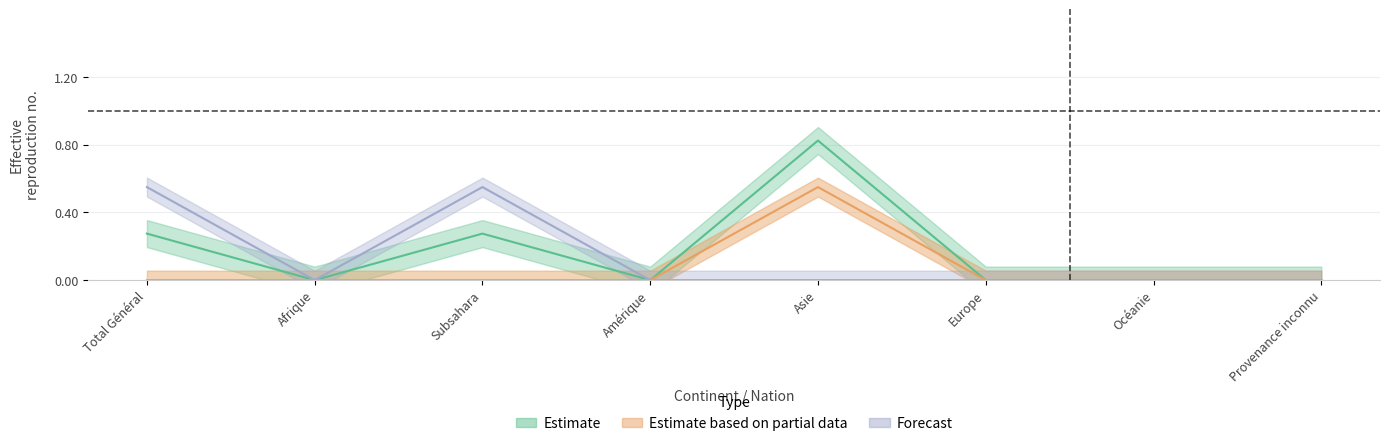

True or false: Total règlements Out has a value of 0.0 at Subsahara.

True